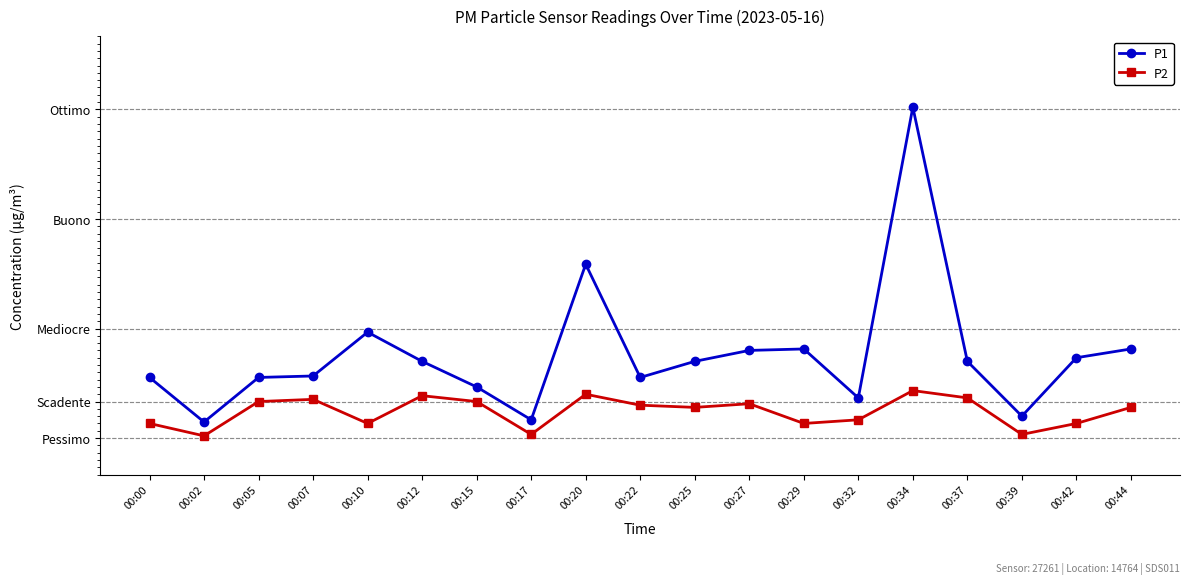

Does the chart have visible grid lines?

Yes